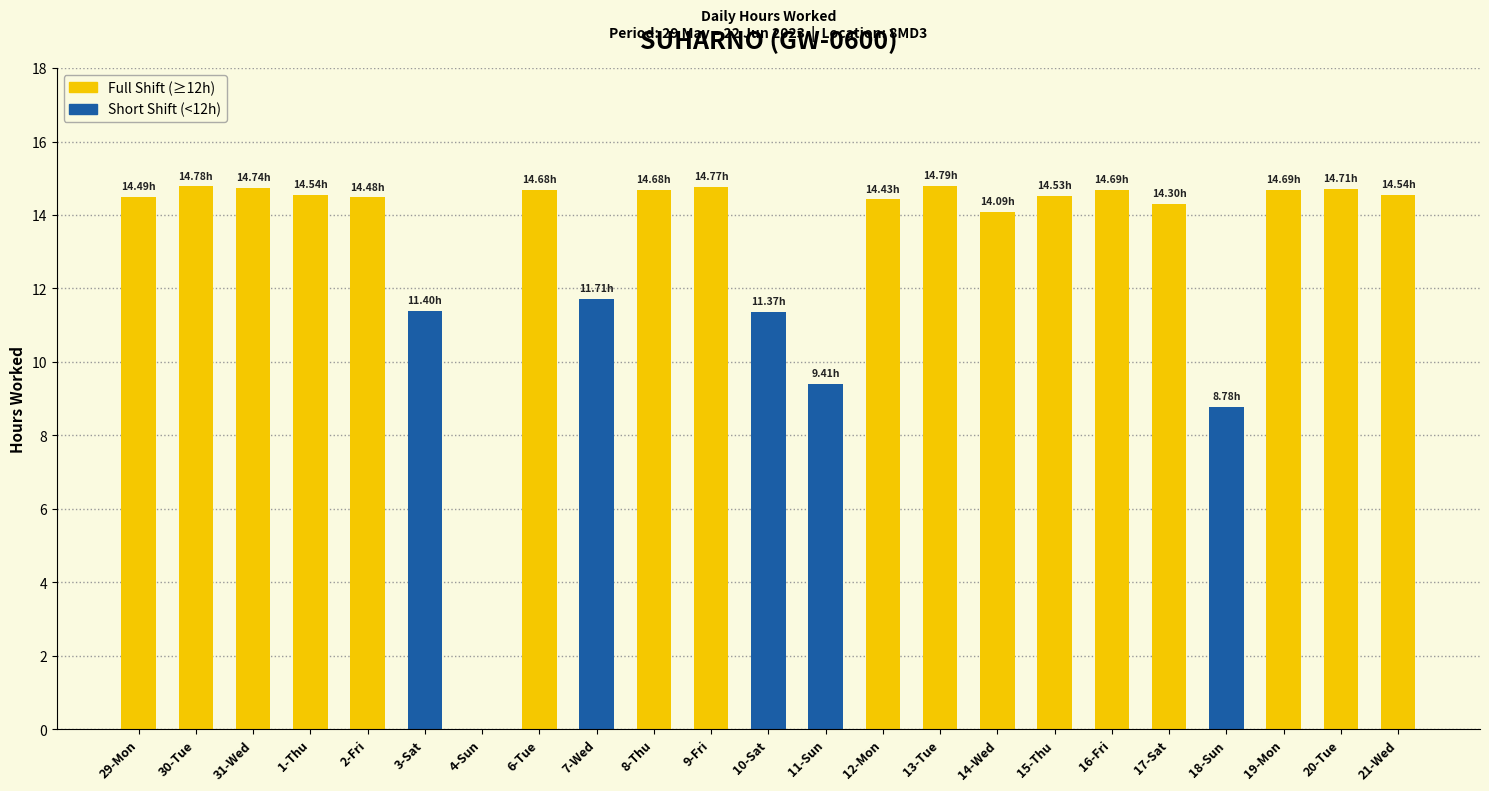

List the labels in order of value, largest first.

13-Tue, 30-Tue, 9-Fri, 31-Wed, 20-Tue, 16-Fri, 19-Mon, 6-Tue, 8-Thu, 1-Thu, 21-Wed, 15-Thu, 29-Mon, 2-Fri, 12-Mon, 17-Sat, 14-Wed, 7-Wed, 3-Sat, 10-Sat, 11-Sun, 18-Sun, 4-Sun